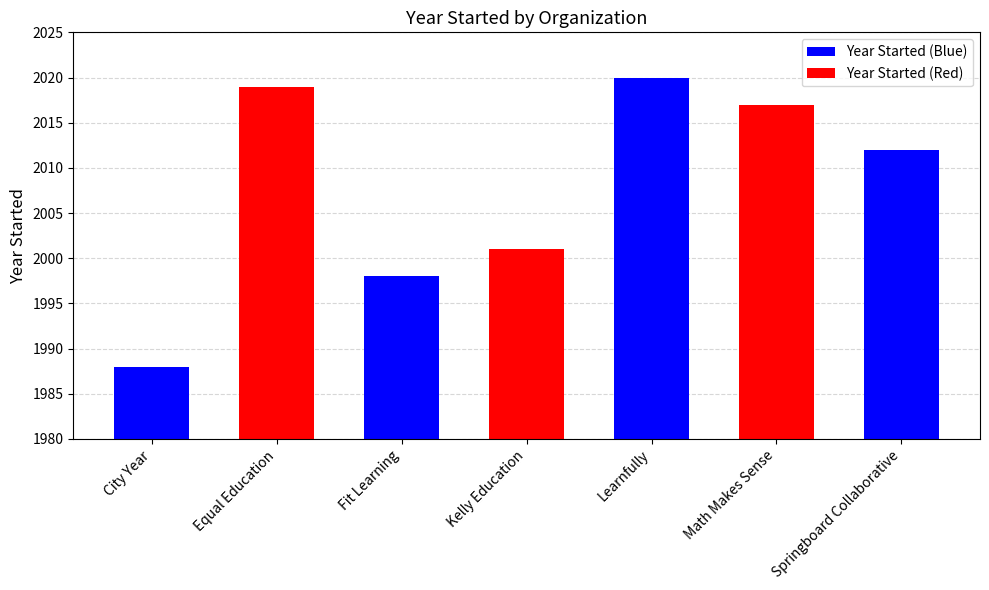

Rank the categories by value from lowest to highest.

City Year, Fit Learning, Kelly Education, Springboard Collaborative, Math Makes Sense, Equal Education, Learnfully